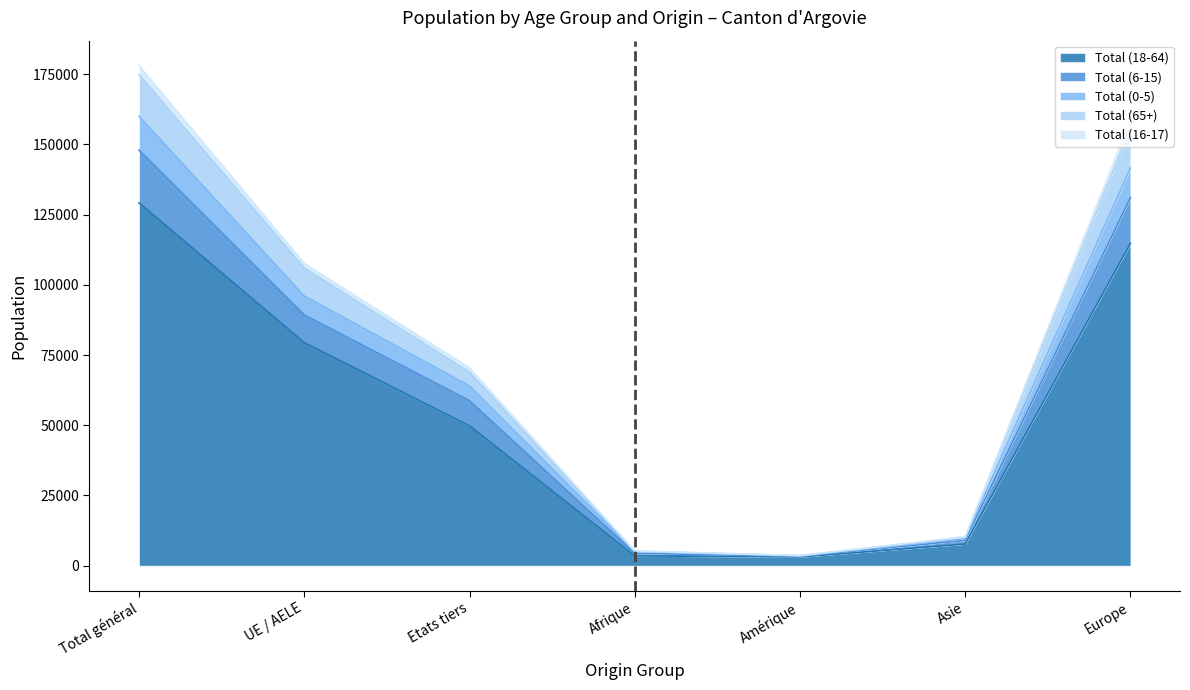

What is the value of the Total (18-64) point at the 6th from the left?

7681